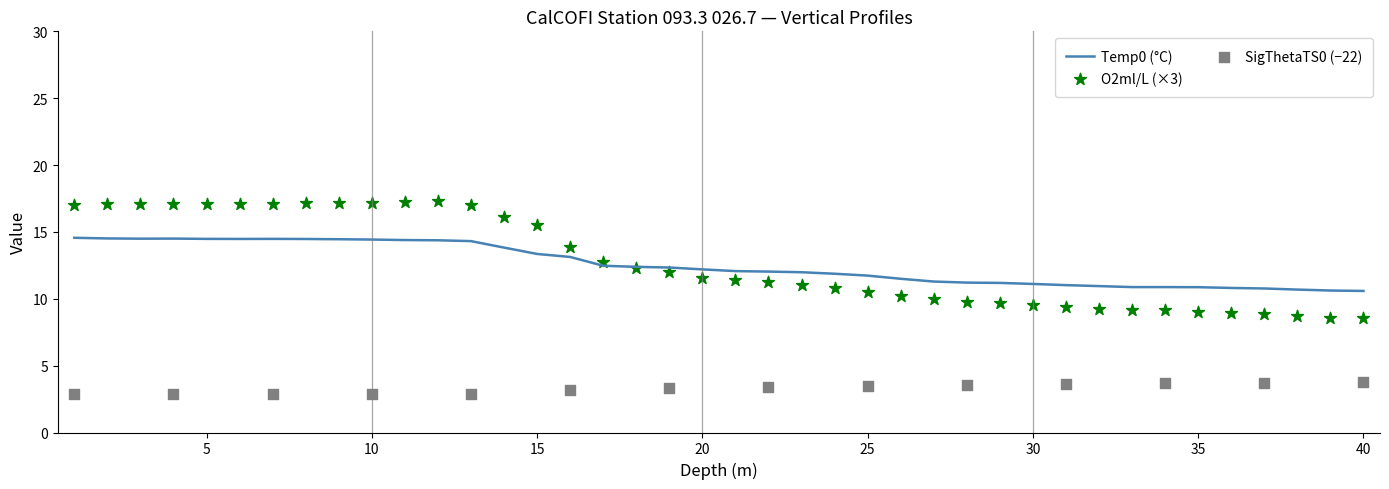

What is the lowest value of the Temp0 (°C) series?

10.6